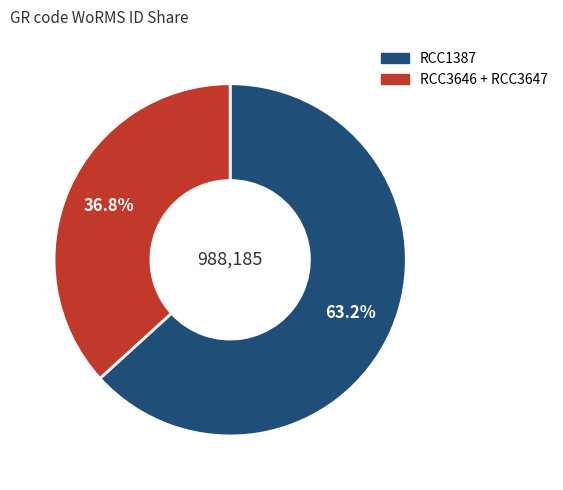

Count the number of slices in the pie.

2